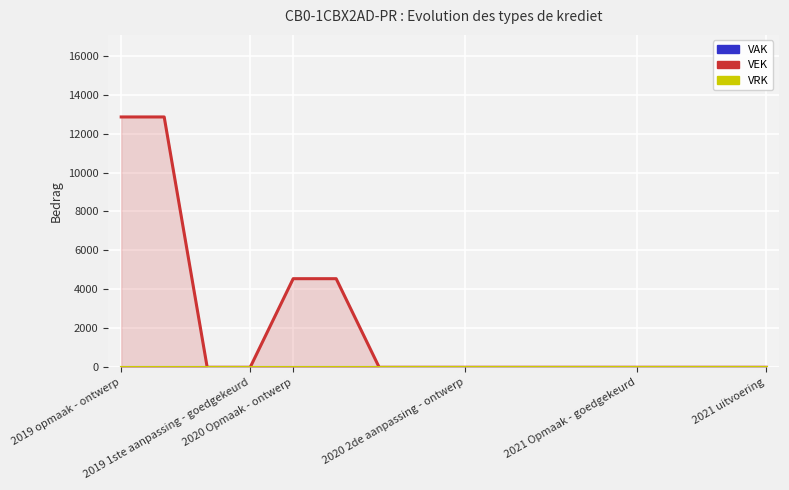

Reading left to right, extract all data points from this chart.

VAK: 0	0	0	0	0	0	0	0	0	0	0	0	0	0	0	0
VEK: 12854	12854	0	0	4550	4550	0	0	0	0	0	0	0	0	0	0
VRK: 0	0	0	0	0	0	0	0	0	0	0	0	0	0	0	0